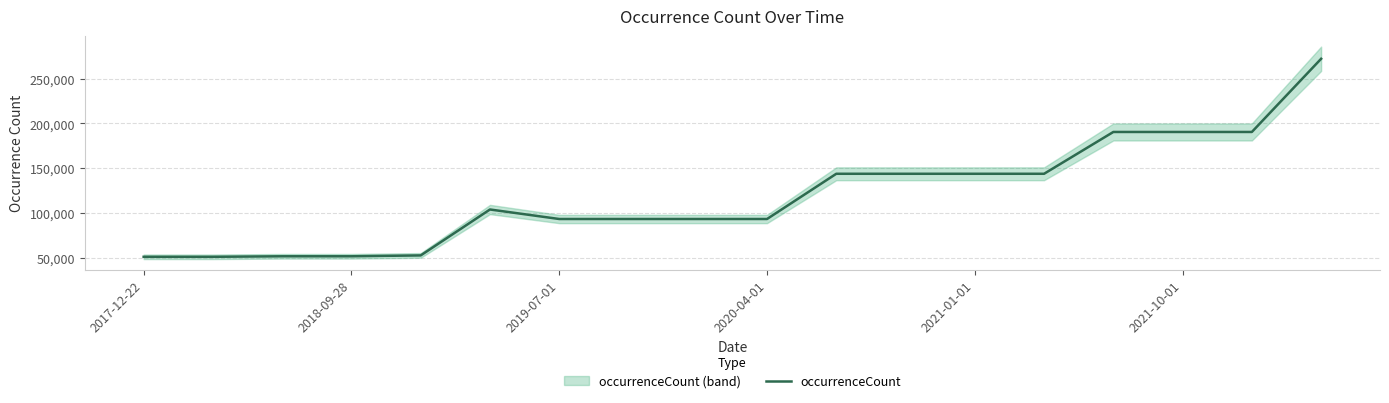

How many lines are shown in the chart?

1